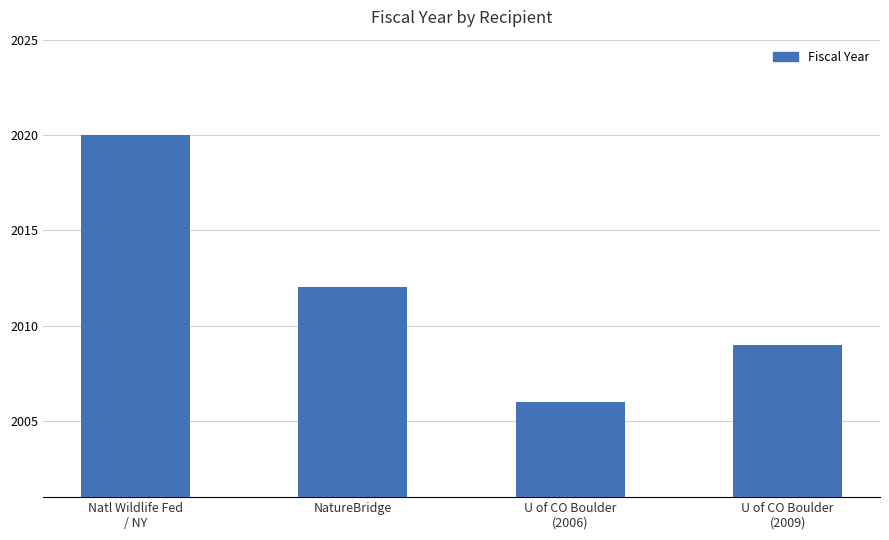

Reading left to right, list all the values displayed in this chart.

Natl Wildlife Fed
/ NY=2020	NatureBridge=2012	U of CO Boulder
(2006)=2006	U of CO Boulder
(2009)=2009